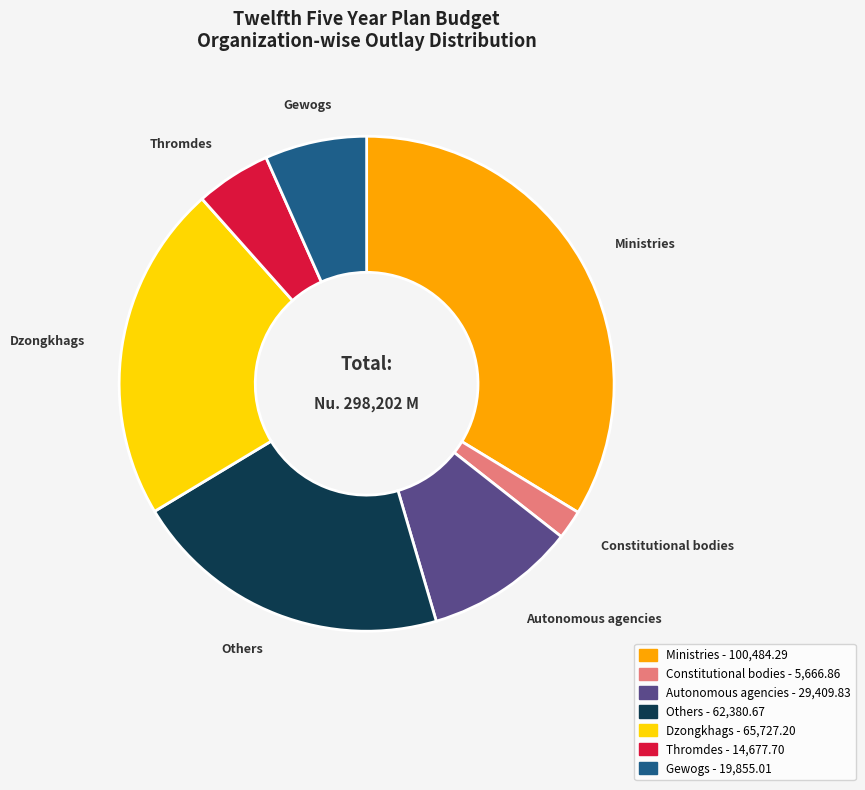

Count the number of slices in the pie.

7